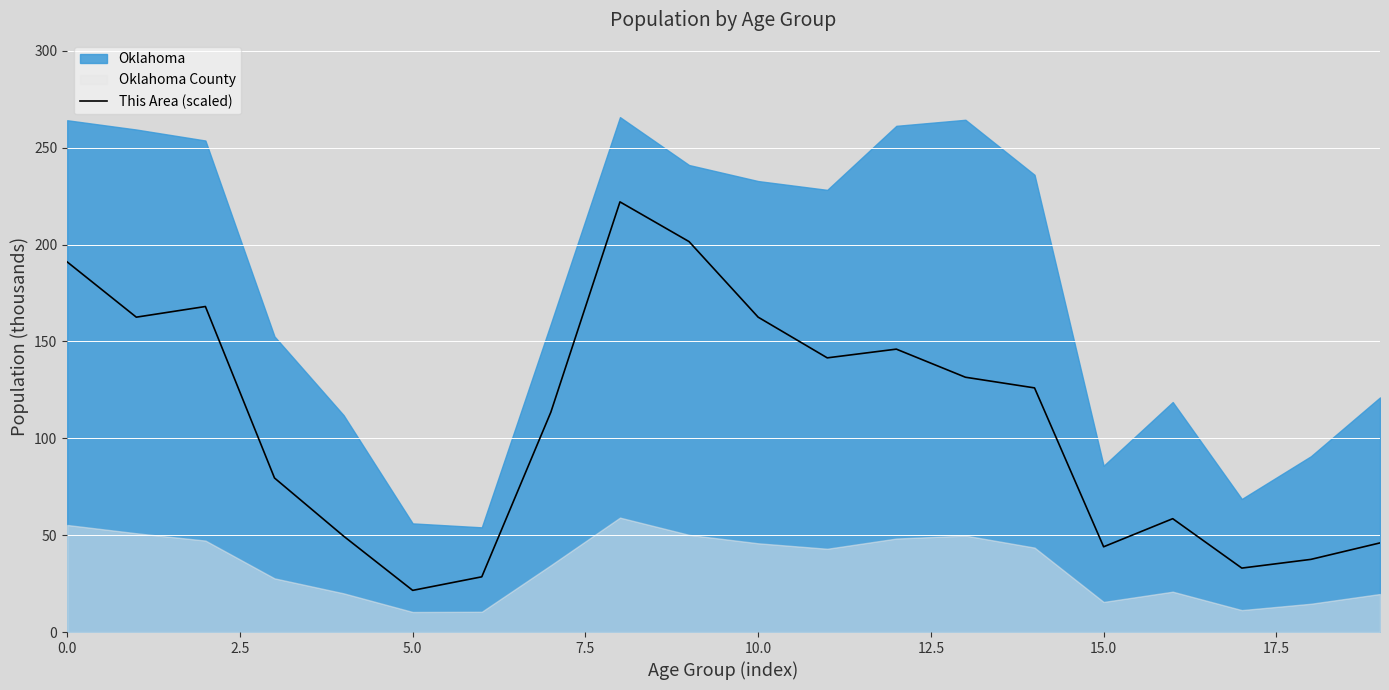

True or false: there are more than 0 points higher than both neighbors.

True